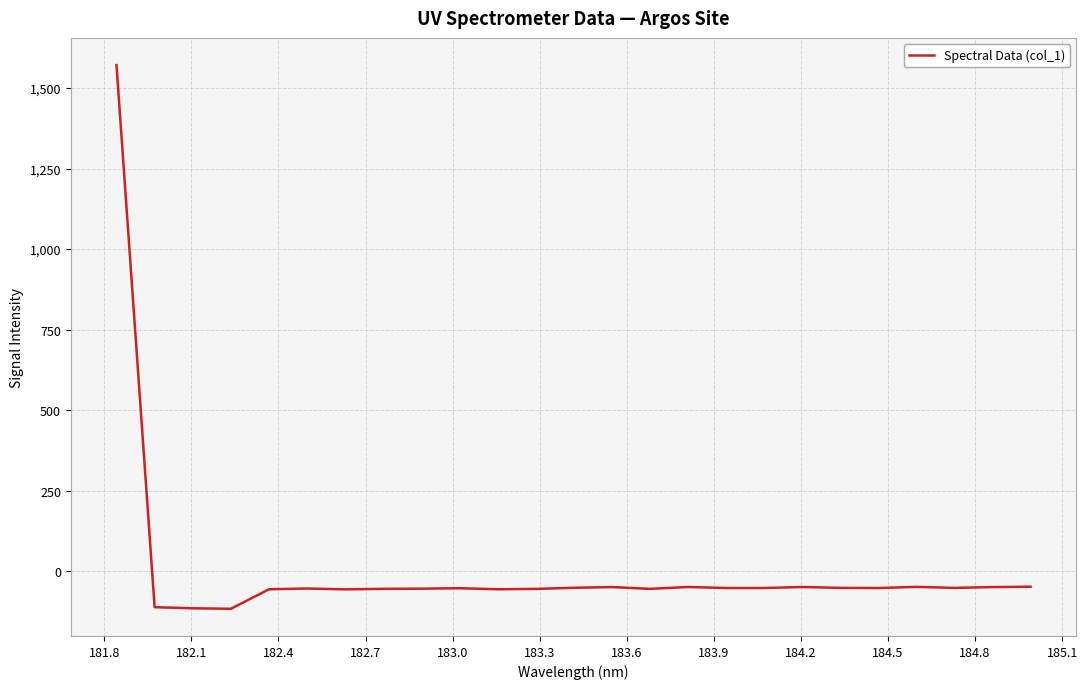

What is the difference between the maximum and minimum values?

1688.7